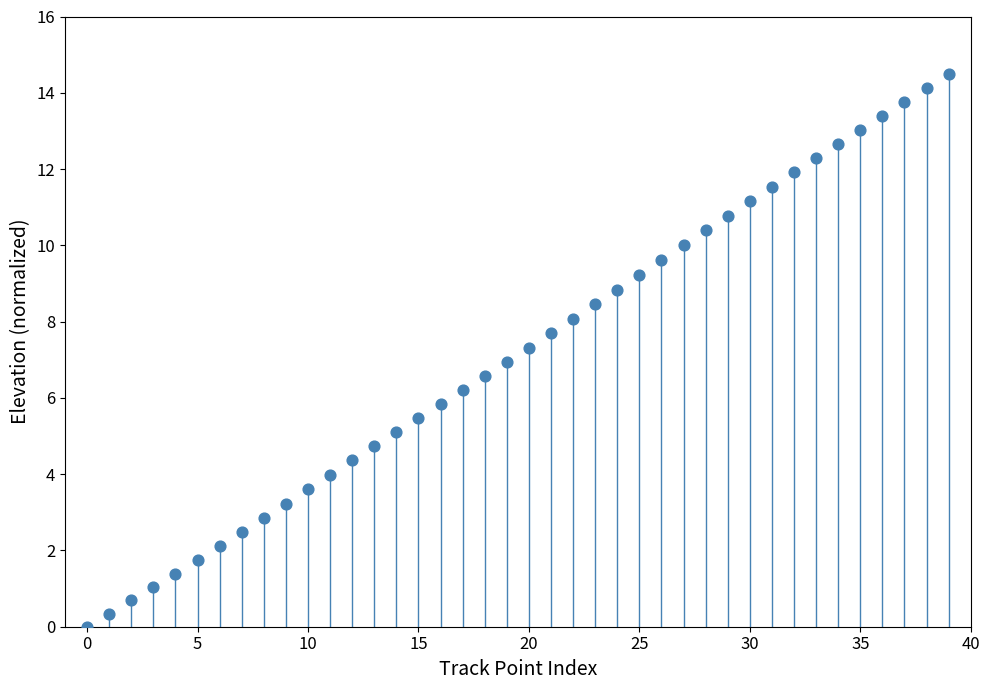

What is the range of Y values (max minus min)?

14.5